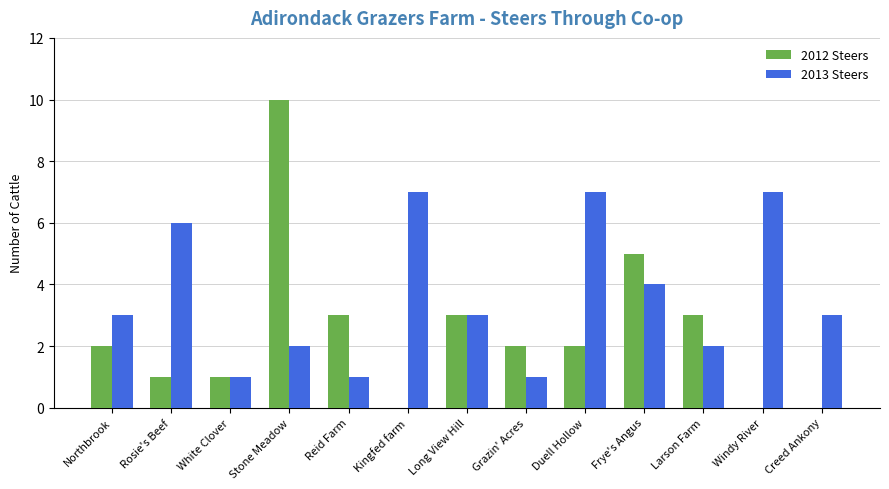

How many data points does each series have?

13